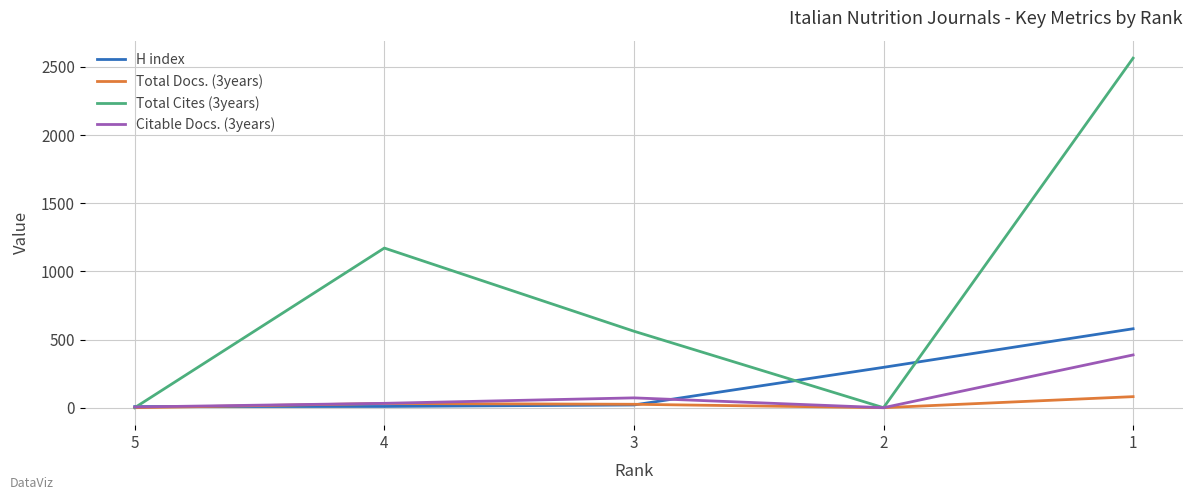

What is the sum of all Total Docs. (3years) values?

137